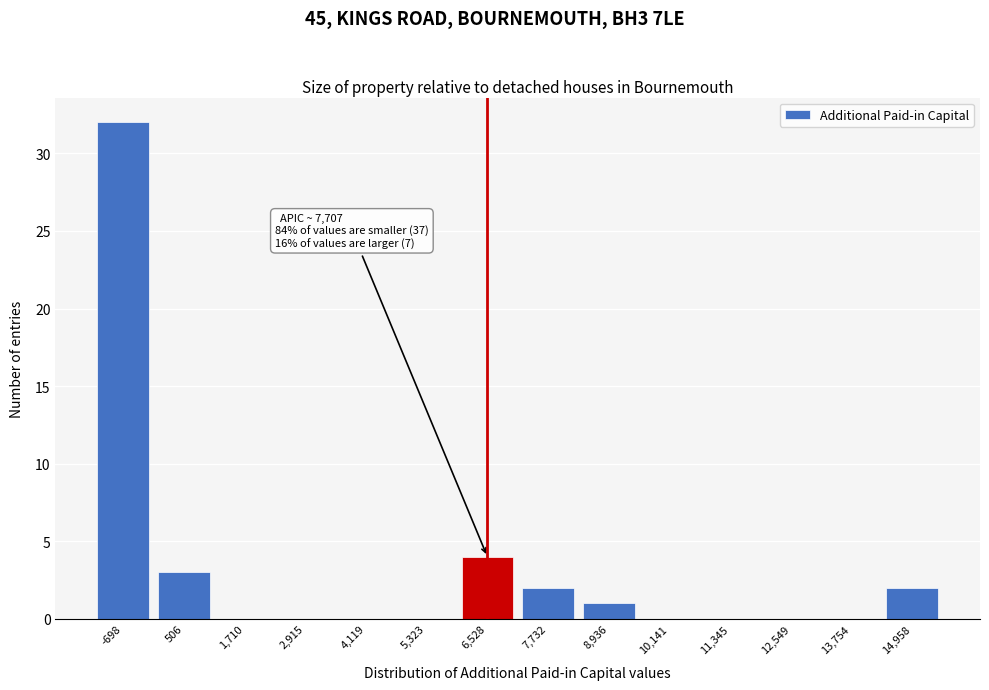

Reading right to left, transcribe all the data shown in this chart.

14,958=2	13,754=0	12,549=0	11,345=0	10,141=0	8,936=1	7,732=2	6,528=4	5,323=0	4,119=0	2,915=0	1,710=0	506=3	-698=32